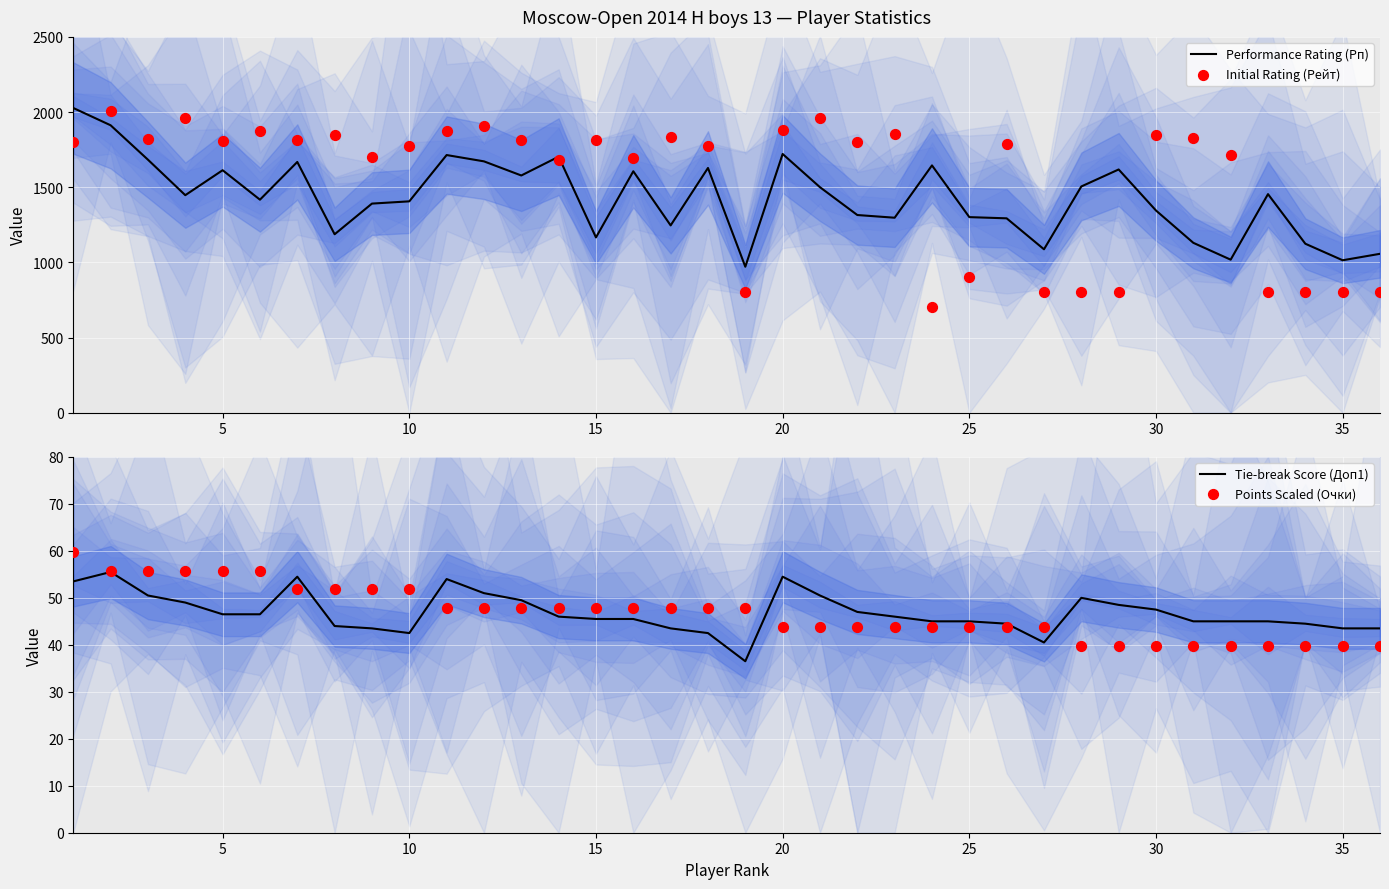

At how many categories does at least one series exceed 897?

36